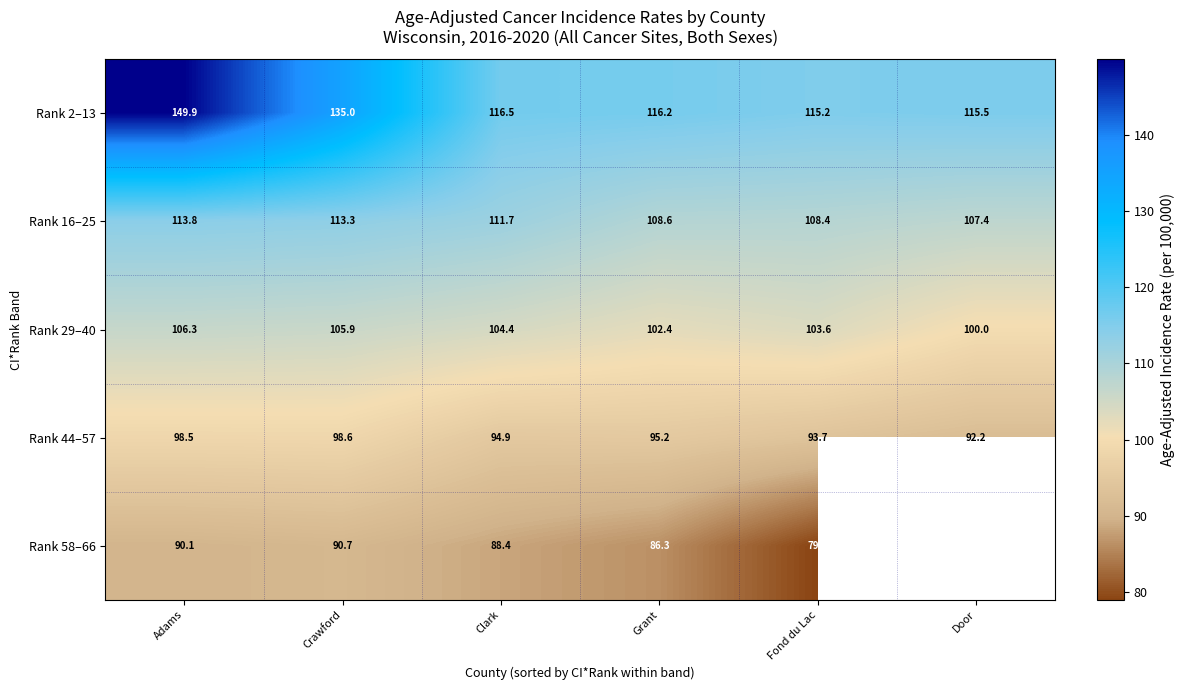

At Adams, list the series in order from largest to smallest.

Rank 2–13, Rank 16–25, Rank 29–40, Rank 44–57, Rank 58–66